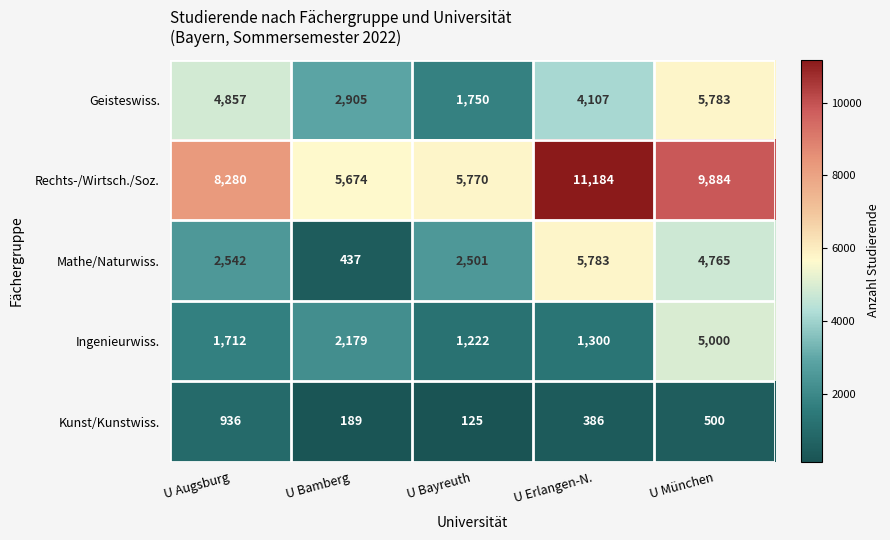

The Geisteswiss. series shows 484 at U Bayreuth. True or false?

False